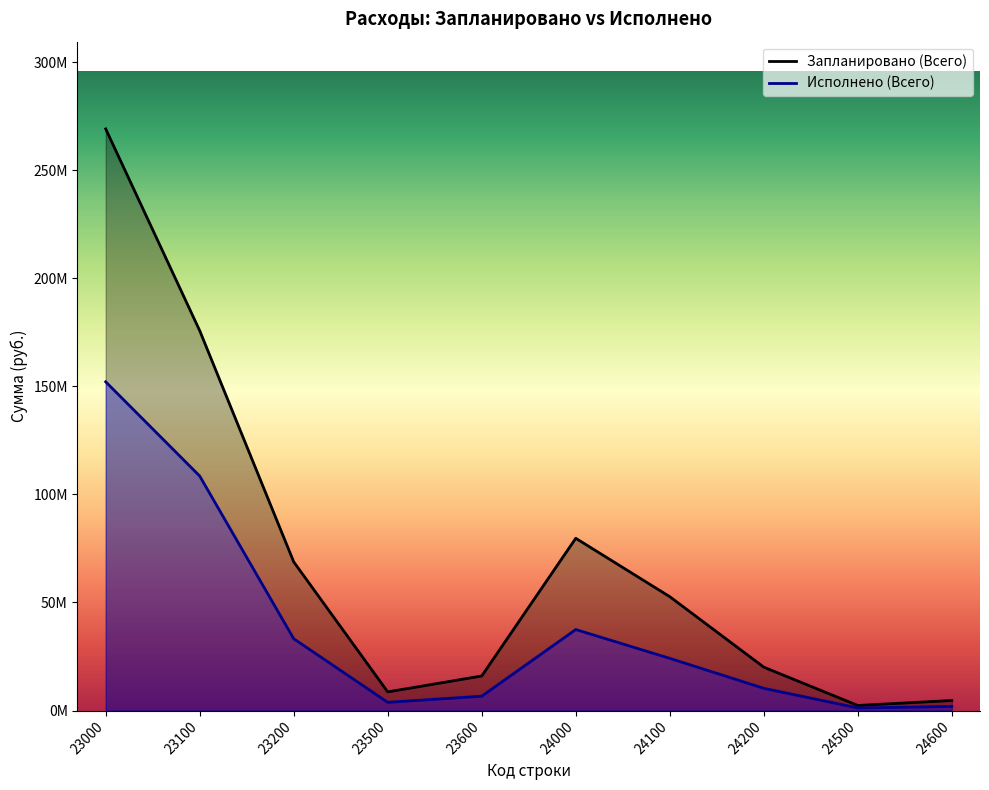

Reading left to right, list all the values displayed in this chart.

Запланировано (Всего): 269191075.7	175799743.8	68788540.4	8614235.3	15988556.2	79714544.5	52686455.9	20063778.1	2332954.4	4631356.1
Исполнено (Всего): 152138303.5	108520999.2	33215139.4	3779546.6	6622618.3	37473953.6	24143171.8	10276890.9	1185523.4	1868367.6